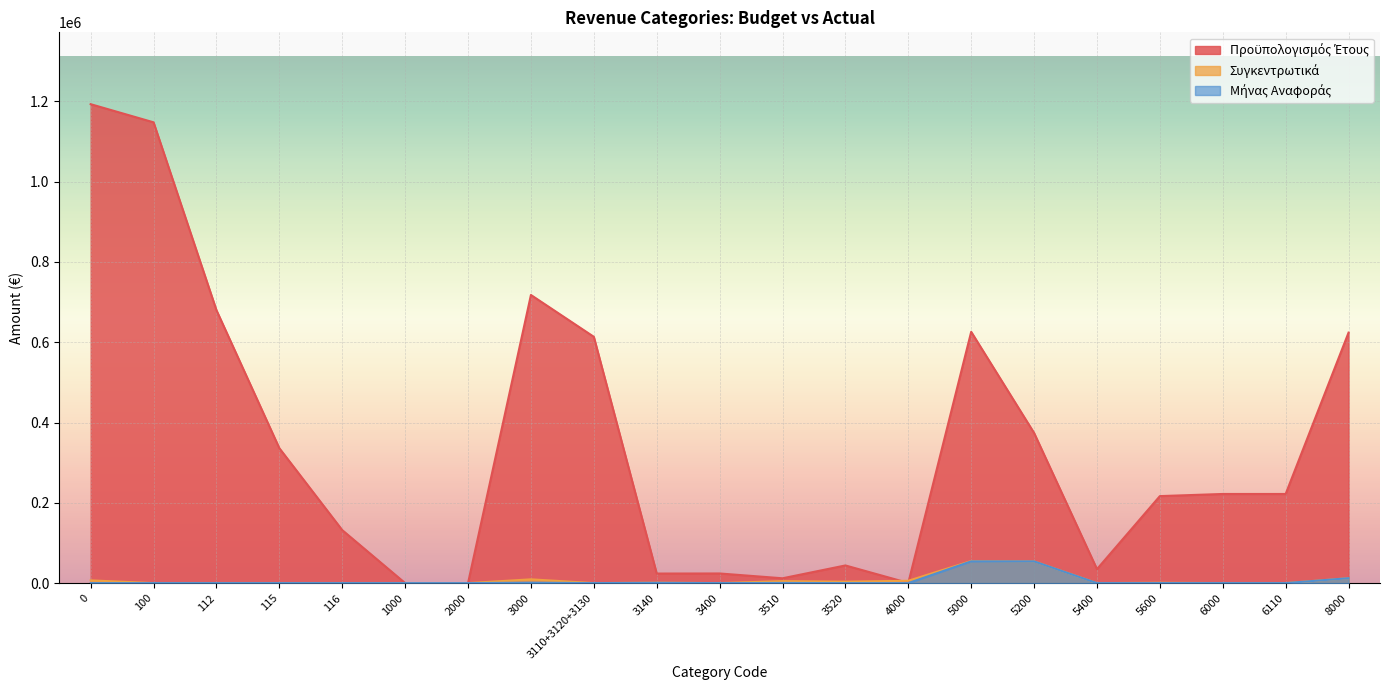

At how many categories does at least one series exceed 979118?

2